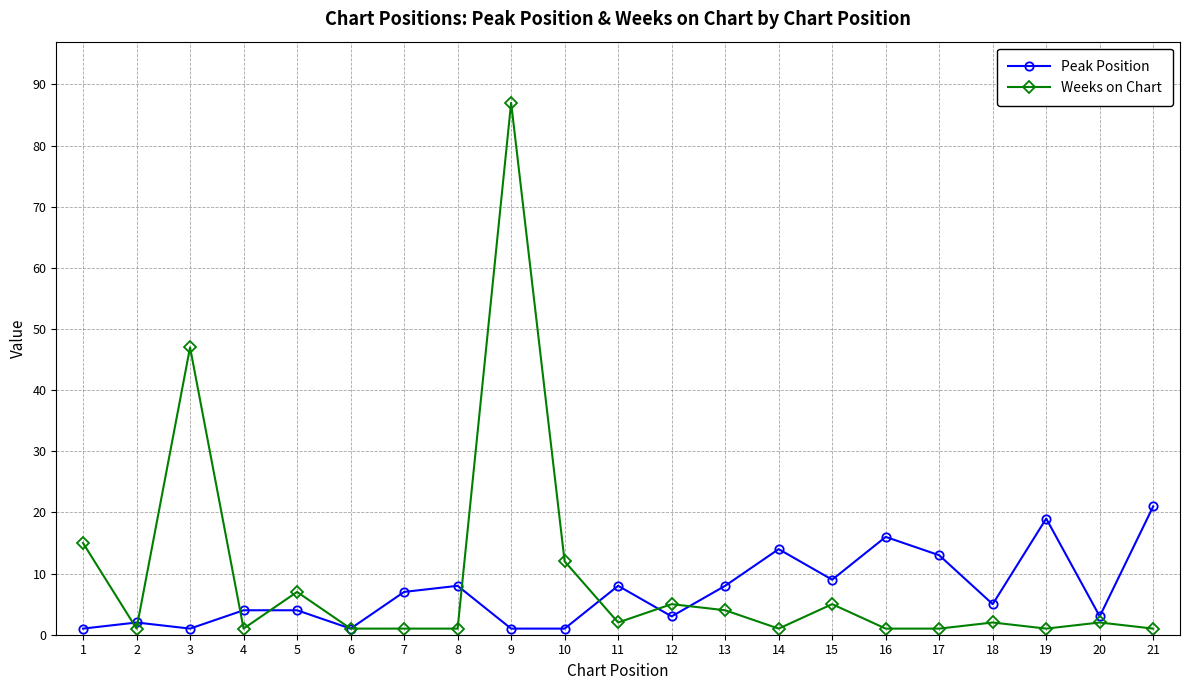

How many data points does each series have?

21